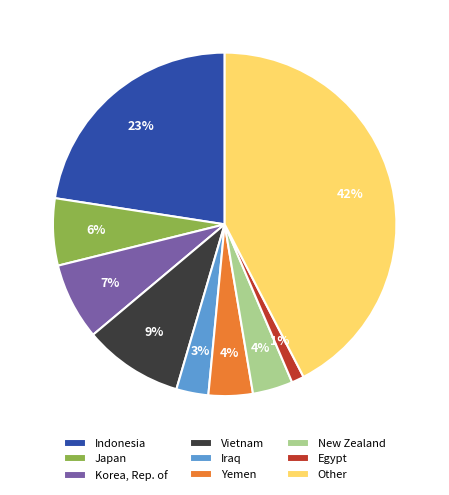

What is the smallest slice in the pie chart?

Egypt